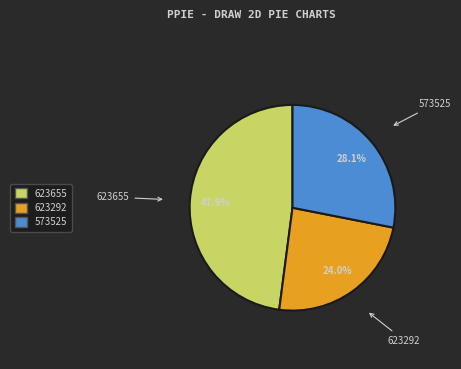

True or false: 623655 accounts for 37% of the total.

False